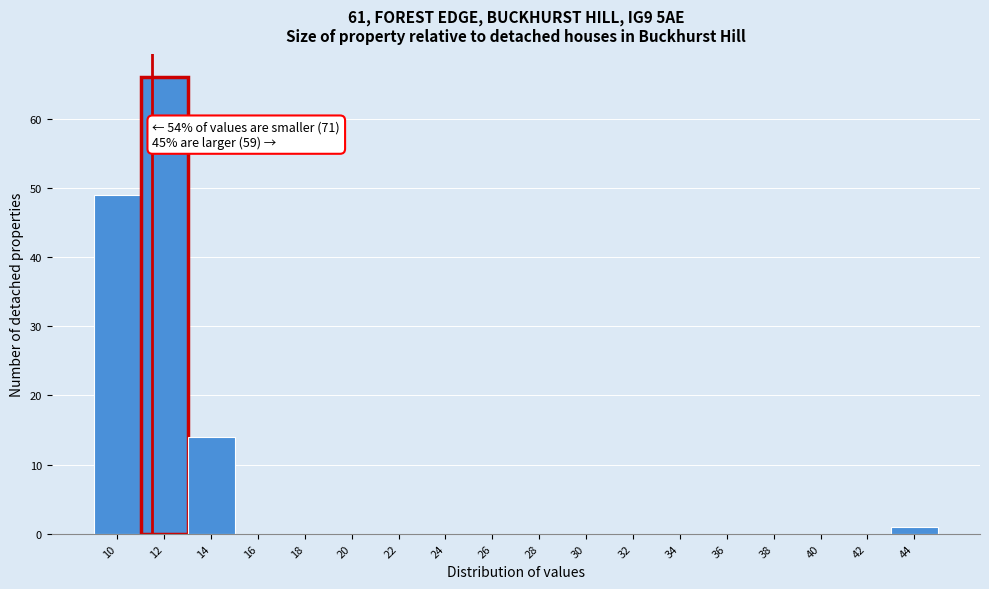

Reading left to right, extract all data points from this chart.

10=49	12=66	14=14	16=0	18=0	20=0	22=0	24=0	26=0	28=0	30=0	32=0	34=0	36=0	38=0	40=0	42=0	44=1